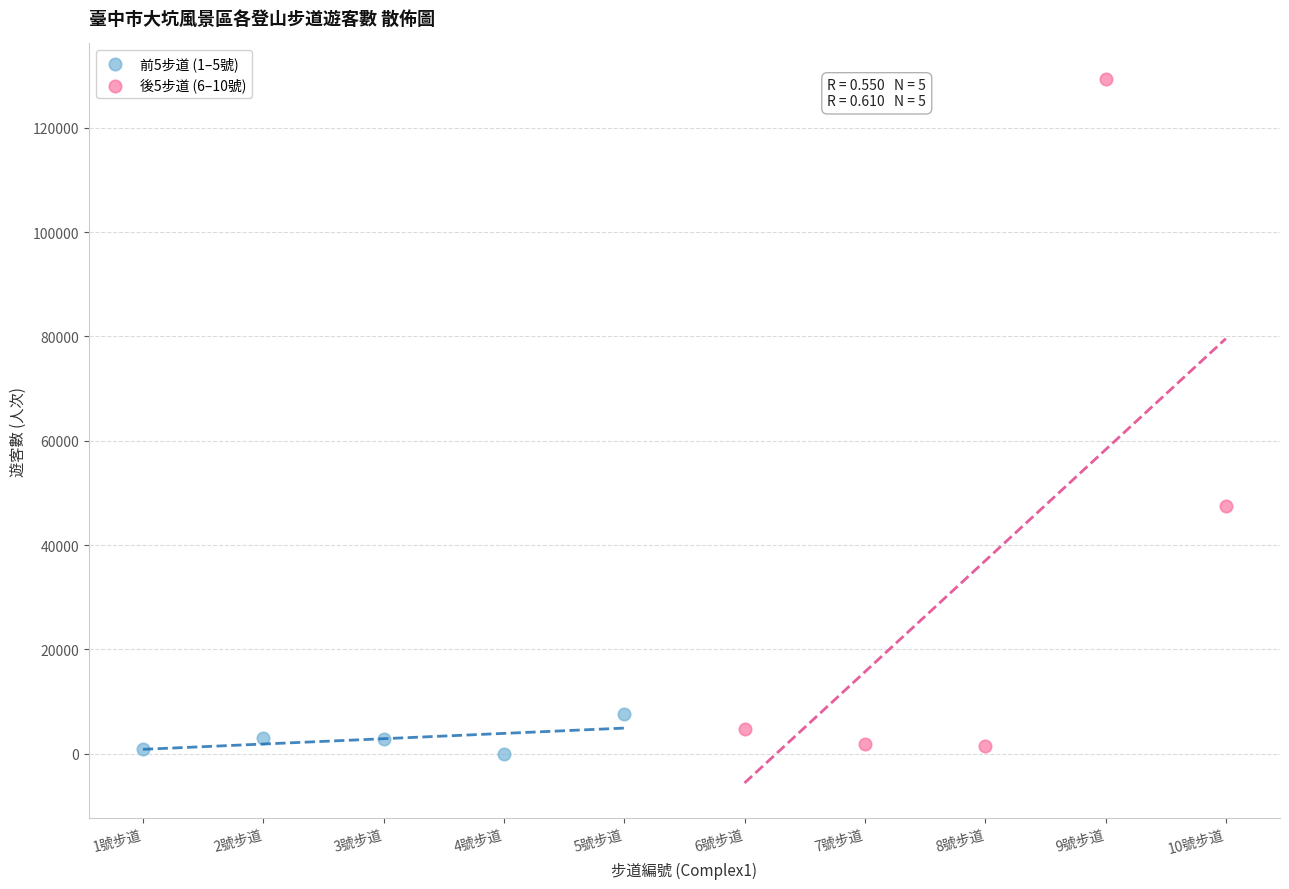

Which series has the largest Y range (max minus min)?

後5步道 (6–10號)